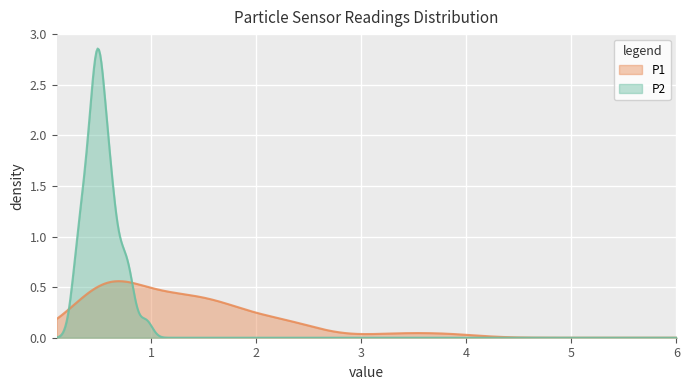

Rank the series at 1 from lowest to highest value.

P2, P1